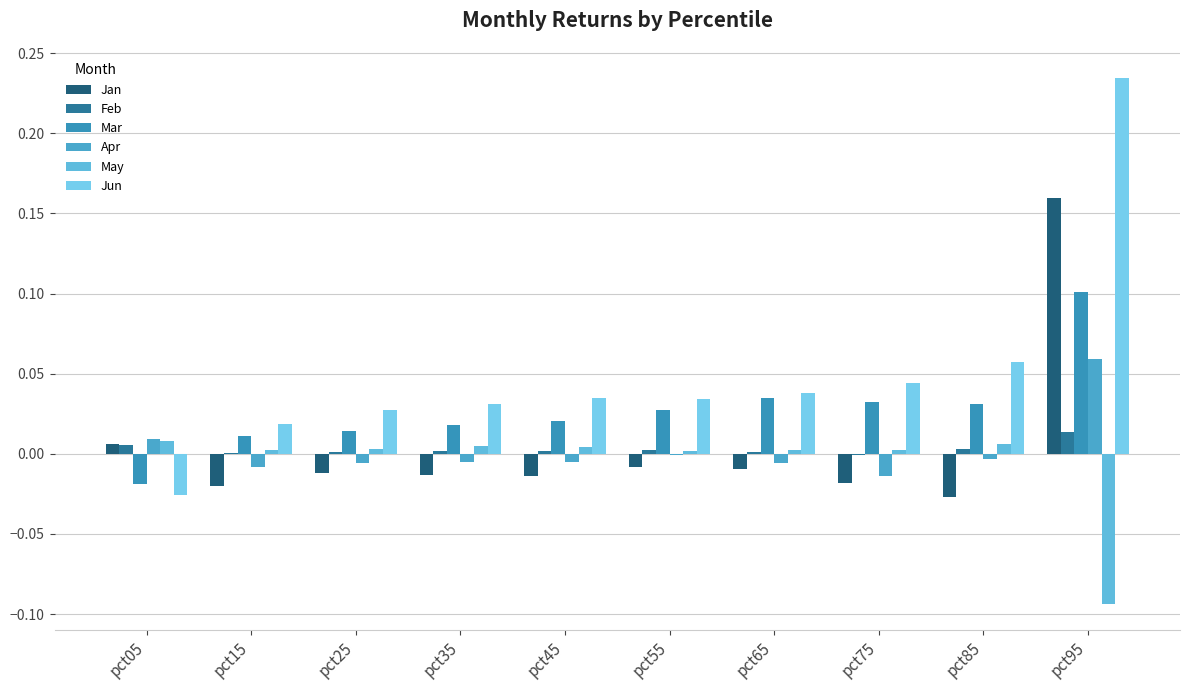

How many groups of bars are there?

10